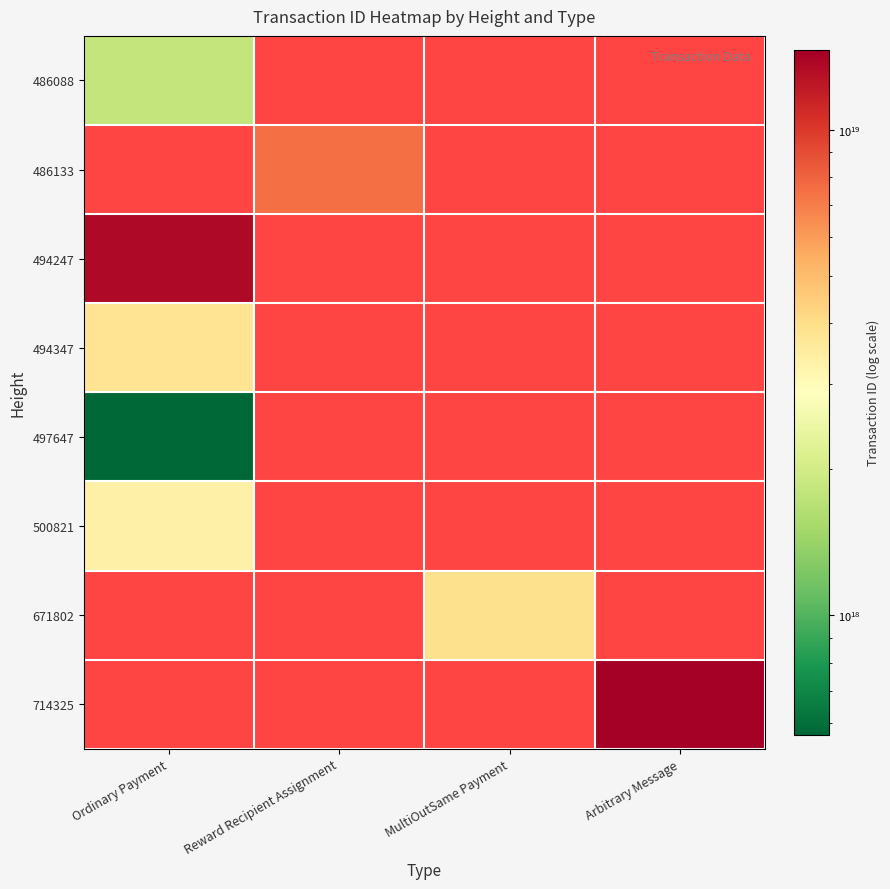

At how many categories does at least one series exceed 3081053705894116352?

4